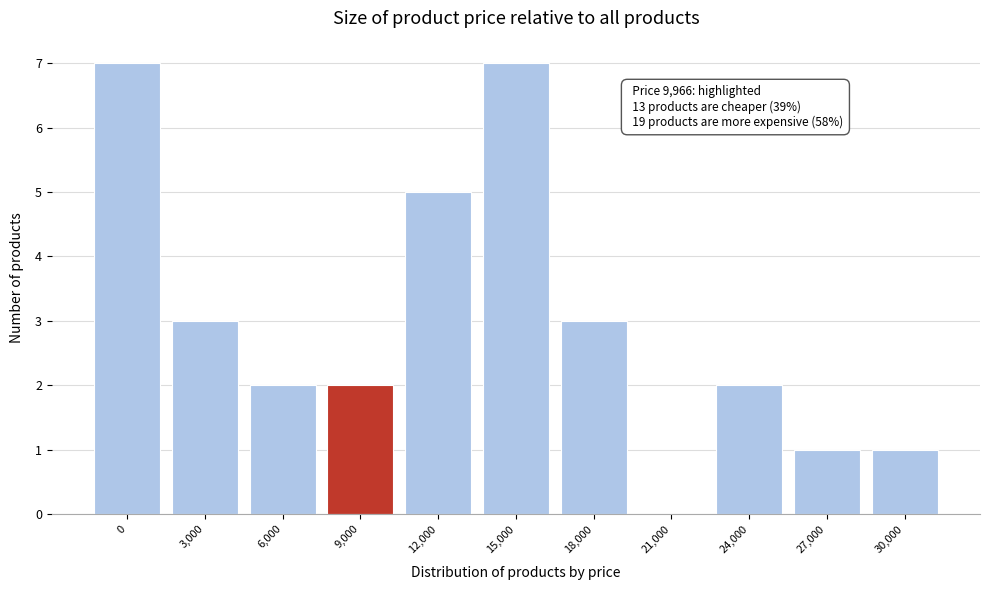

Reading left to right, what are all the values shown in this chart?

0=7	3,000=3	6,000=2	9,000=2	12,000=5	15,000=7	18,000=3	21,000=0	24,000=2	27,000=1	30,000=1